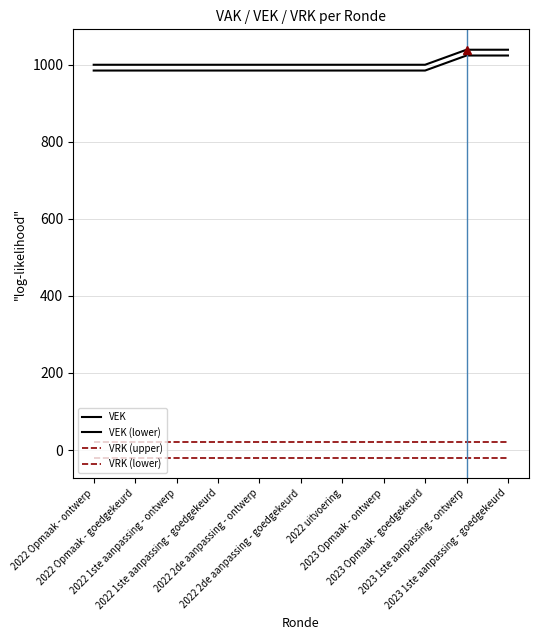

Rank the categories by VRK (lower) value from lowest to highest.

2022 Opmaak - ontwerp, 2022 Opmaak - goedgekeurd, 2022 1ste aanpassing - ontwerp, 2022 1ste aanpassing - goedgekeurd, 2022 2de aanpassing - ontwerp, 2022 2de aanpassing - goedgekeurd, 2022 uitvoering, 2023 Opmaak - ontwerp, 2023 Opmaak - goedgekeurd, 2023 1ste aanpassing - ontwerp, 2023 1ste aanpassing - goedgekeurd